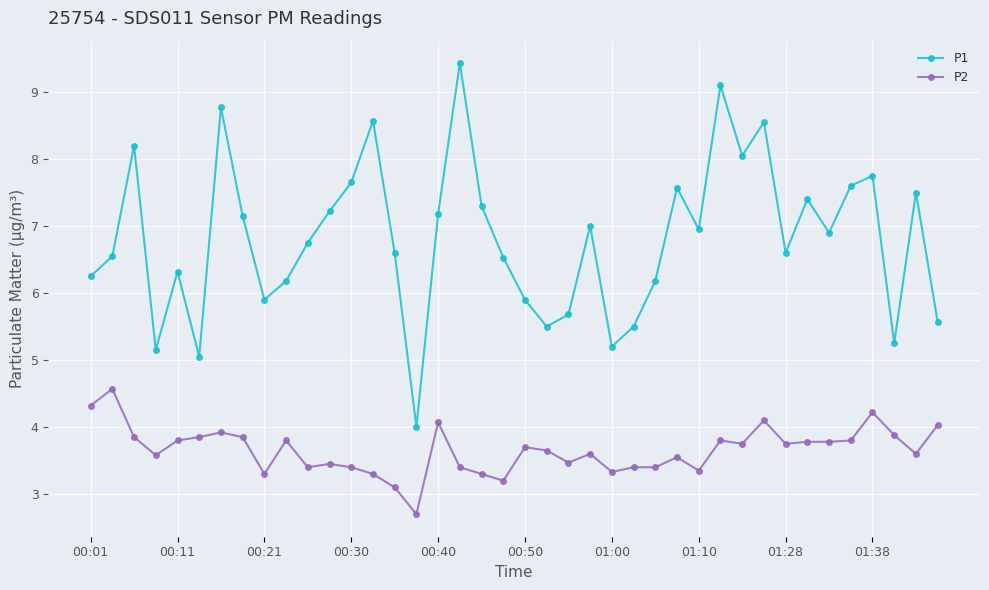

What is the difference between the maximum and second lowest values in the P2 series?

1.5